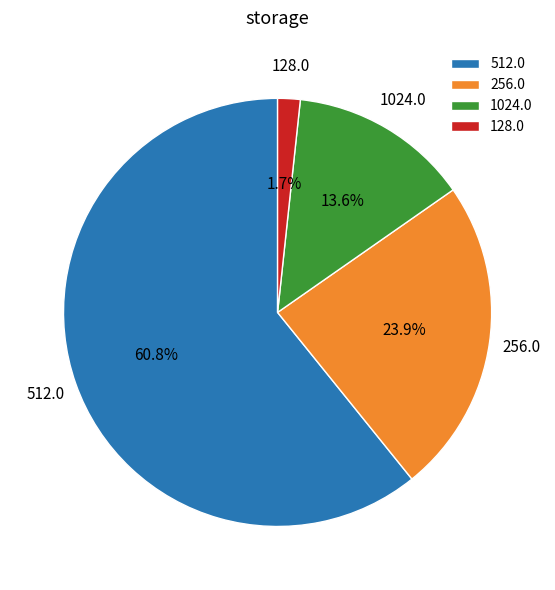

How many slices are in this pie chart?

4